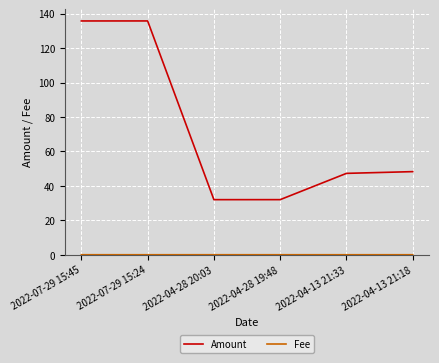

What is the total value across all series at 2022-04-13 21:33?

47.3